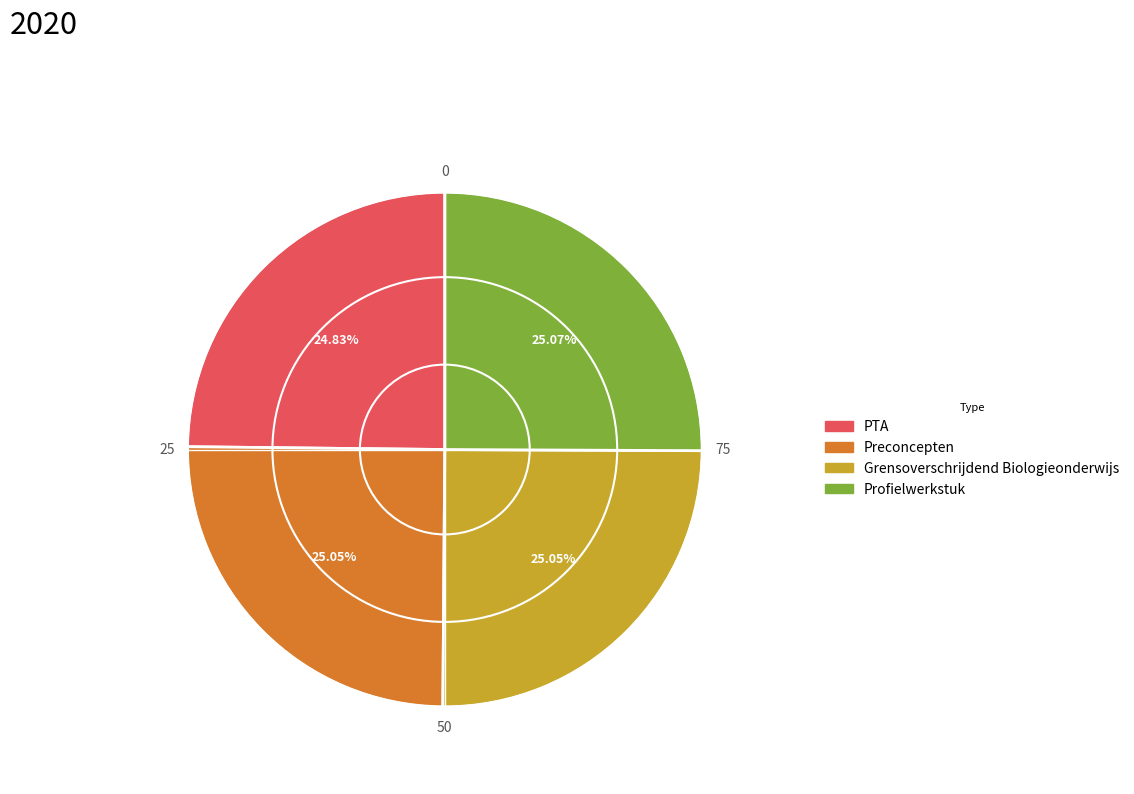

How many slices are in this pie chart?

4